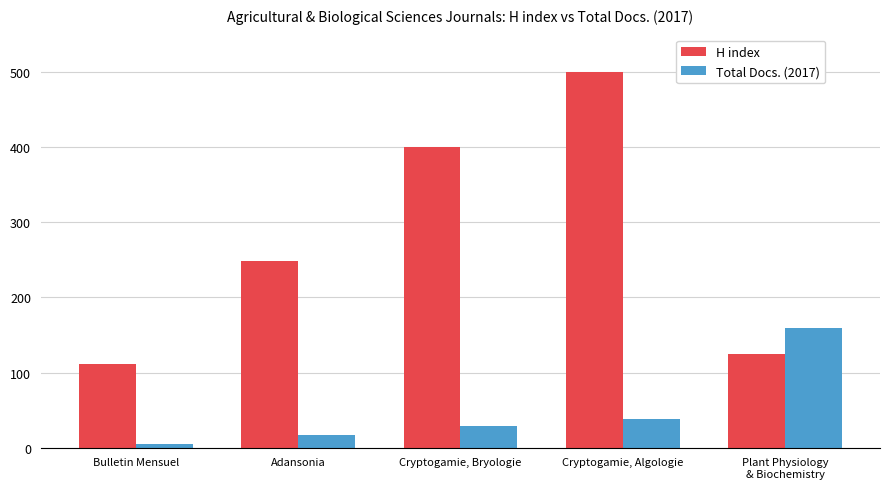

What is the difference between the maximum and minimum values in the H index series?

389